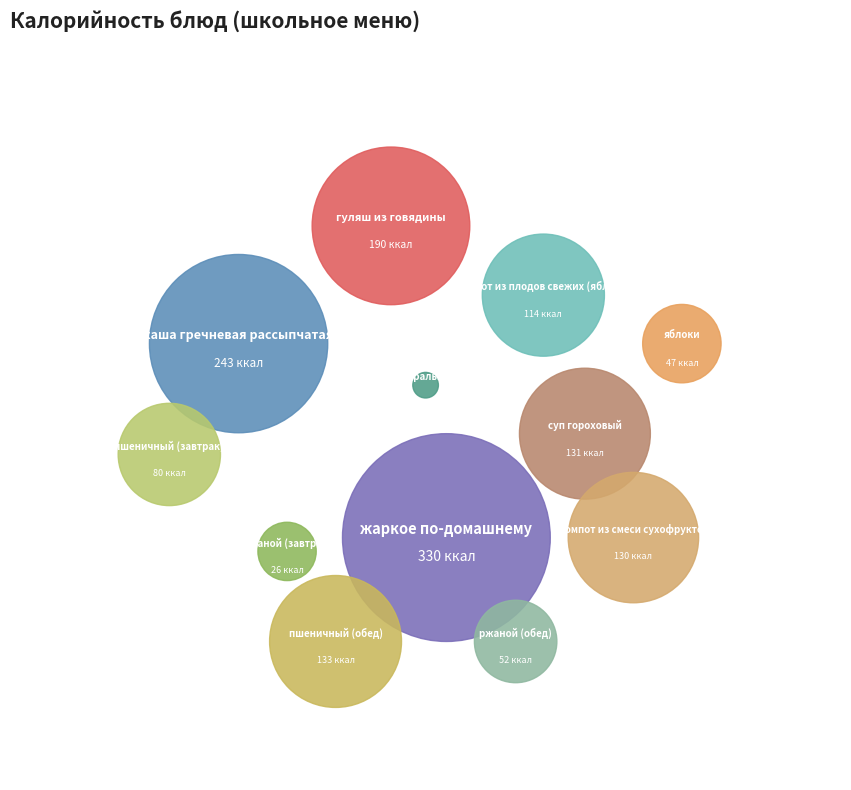

Is there a majority slice in this chart?

No